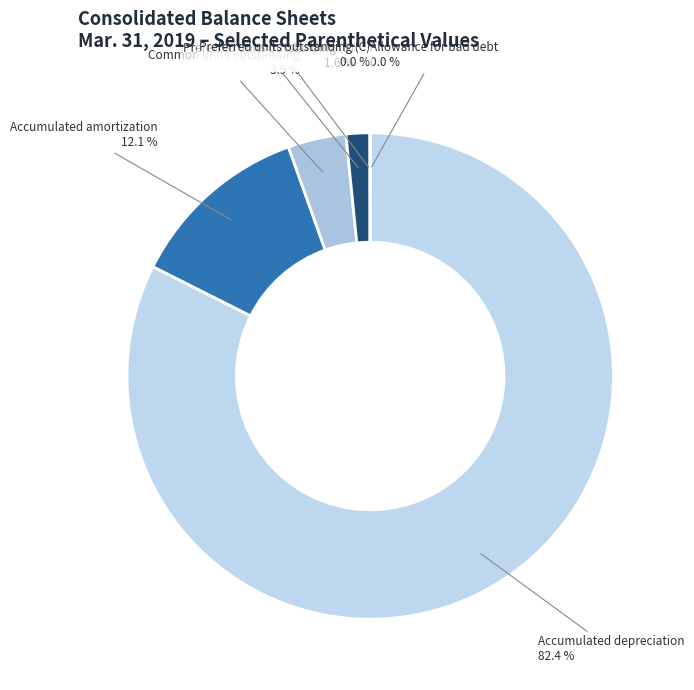

What is the majority slice?

Accumulated depreciation